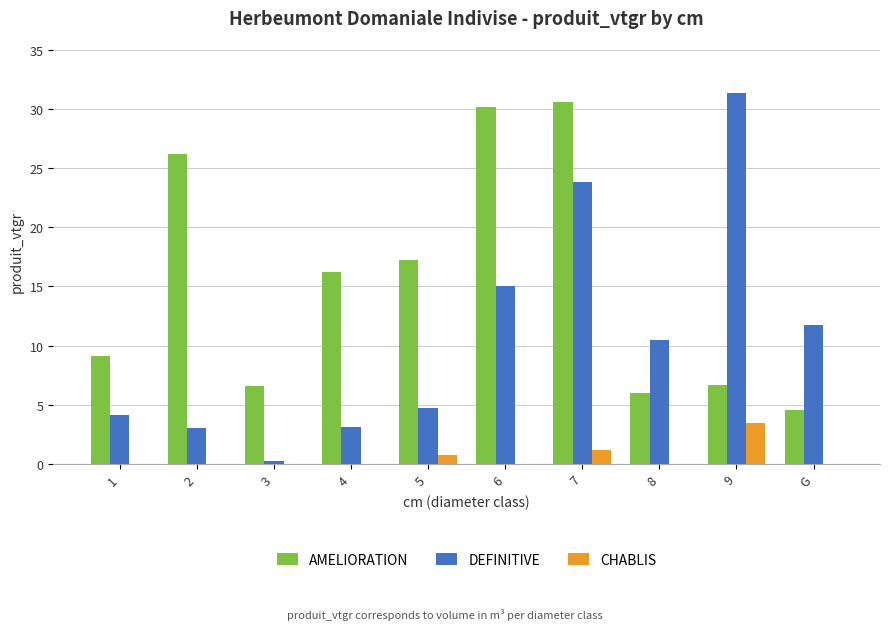

At which label does DEFINITIVE first exceed 10?

6